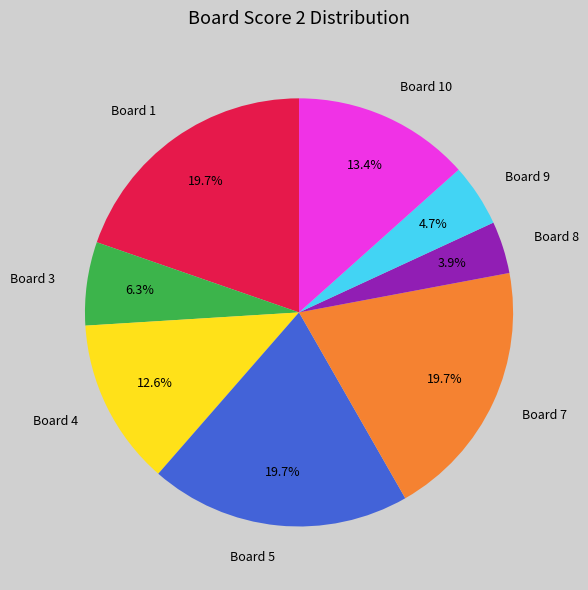

Count the number of slices in the pie.

8